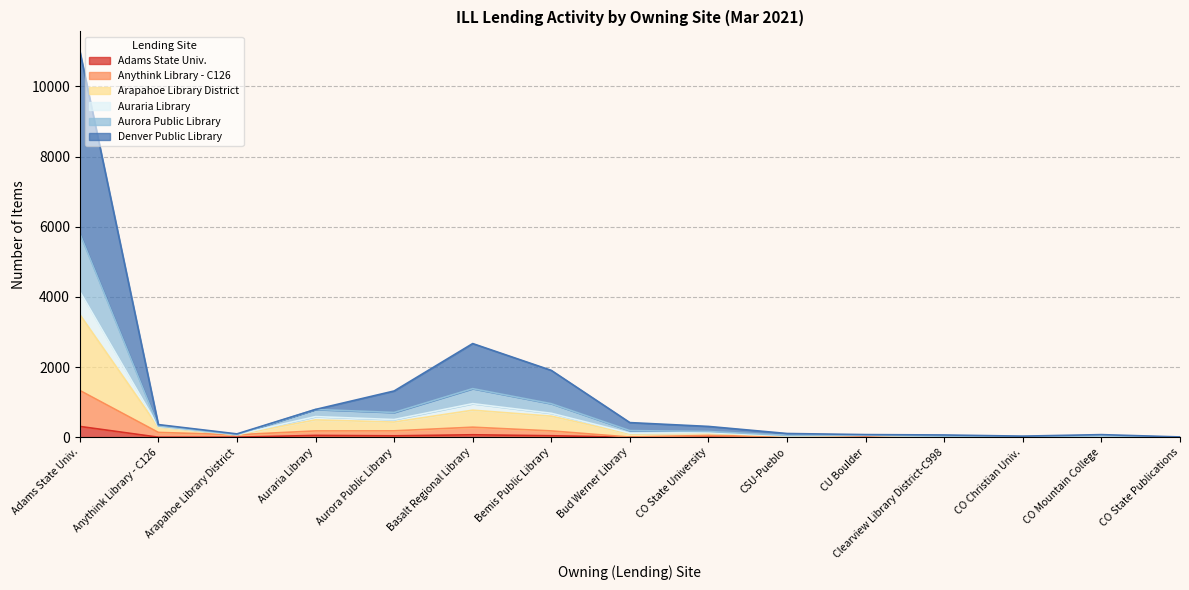

How many data points does each series have?

15